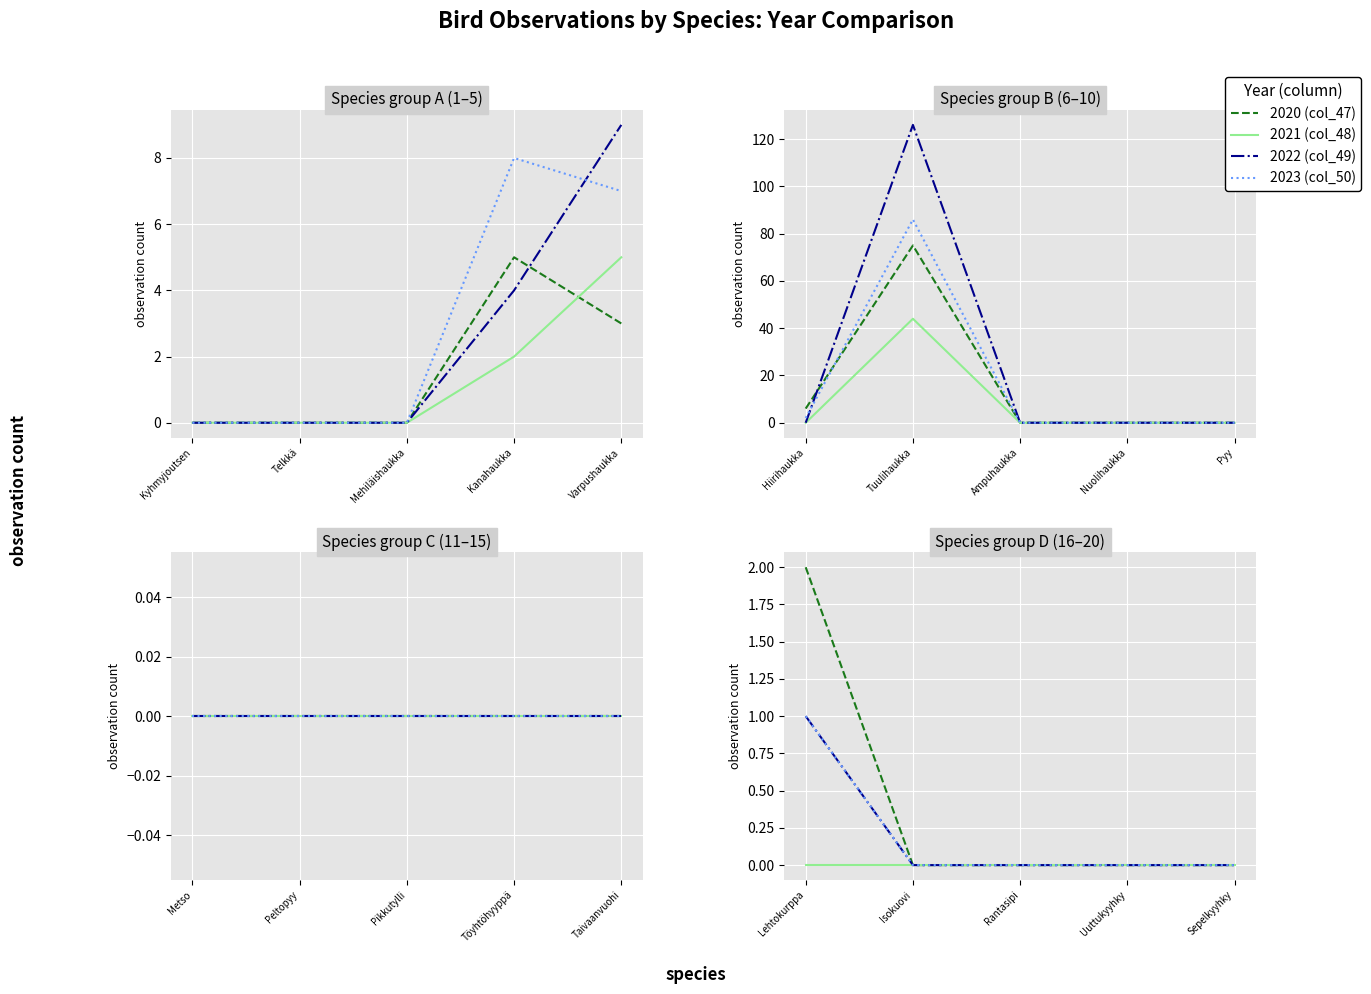

What is the label of the 5th point from the right?

Lehtokurppa